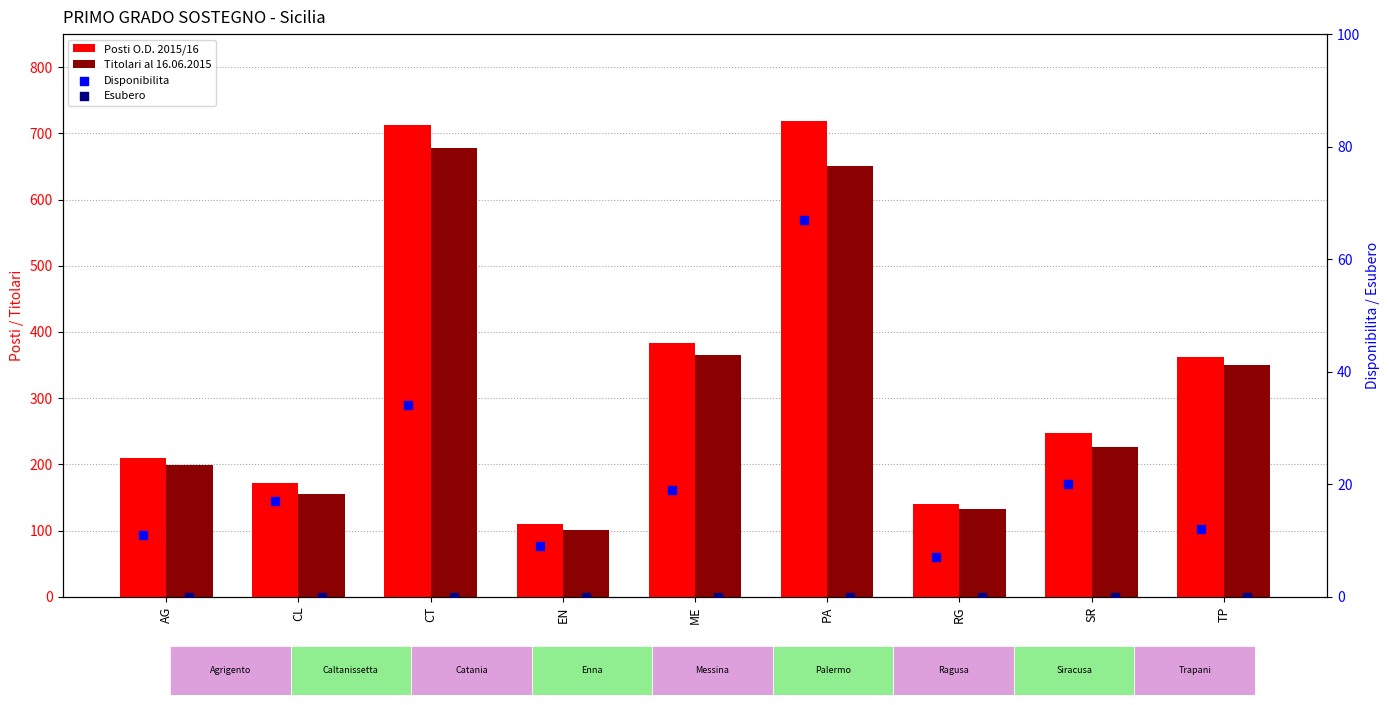

At which category is the sum across all series the highest?

PA